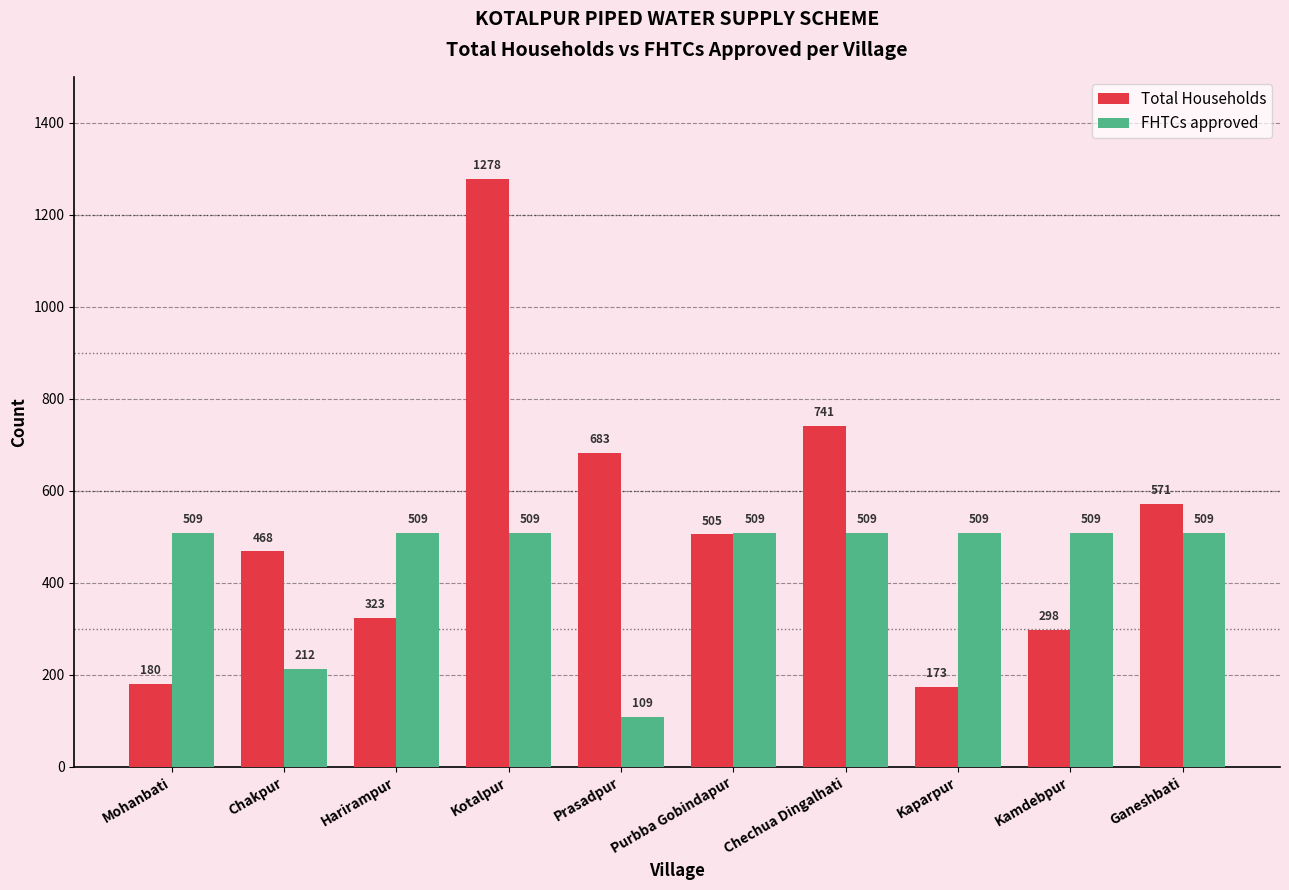

How many groups of bars are there?

10